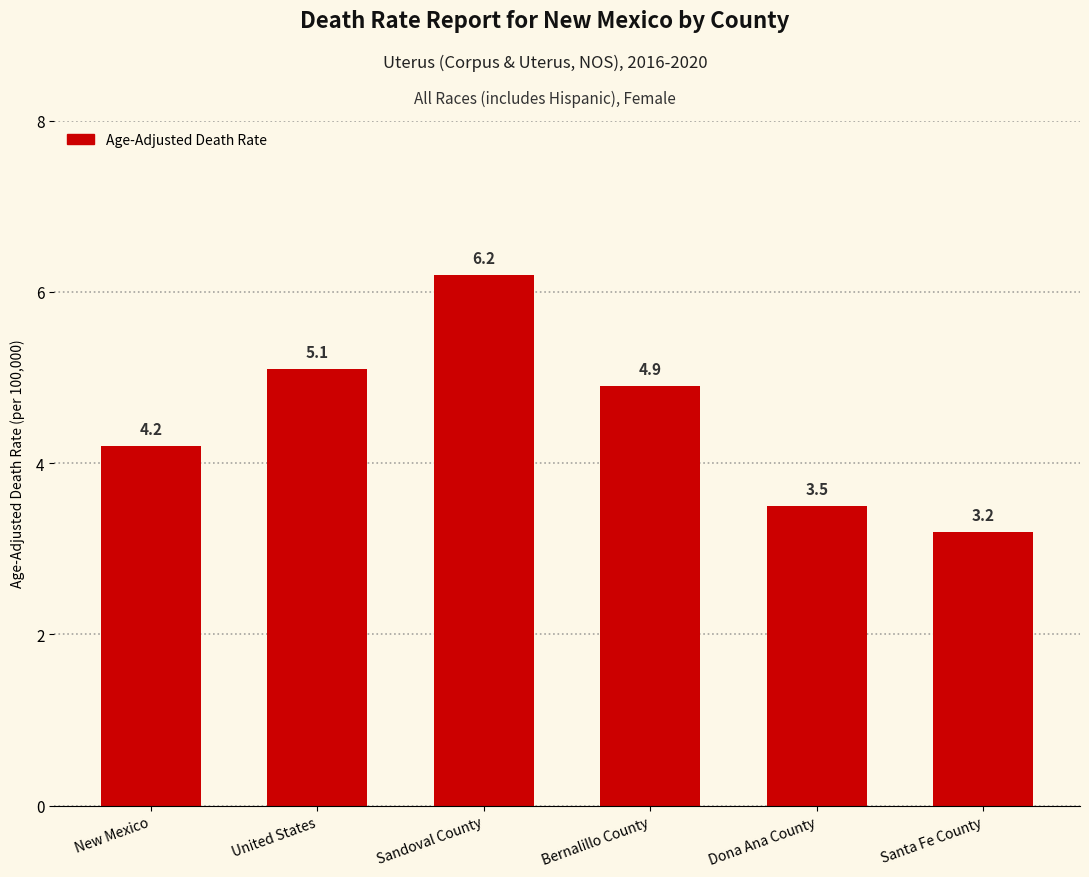

Reading left to right, extract all data points from this chart.

New Mexico=4.2	United States=5.1	Sandoval County=6.2	Bernalillo County=4.9	Dona Ana County=3.5	Santa Fe County=3.2